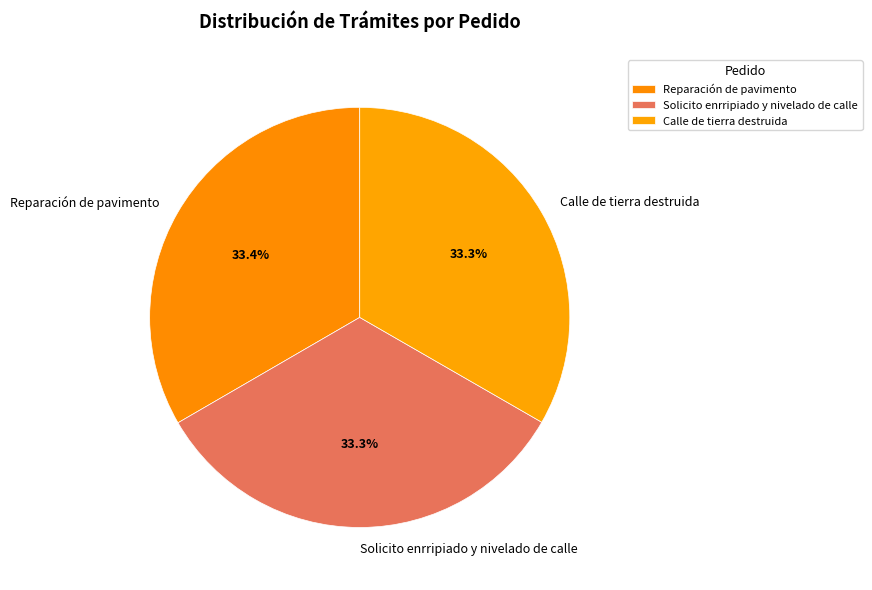

To the nearest percent, what is the combined percentage of Reparación de pavimento and Solicito enrripiado y nivelado de calle?

67%